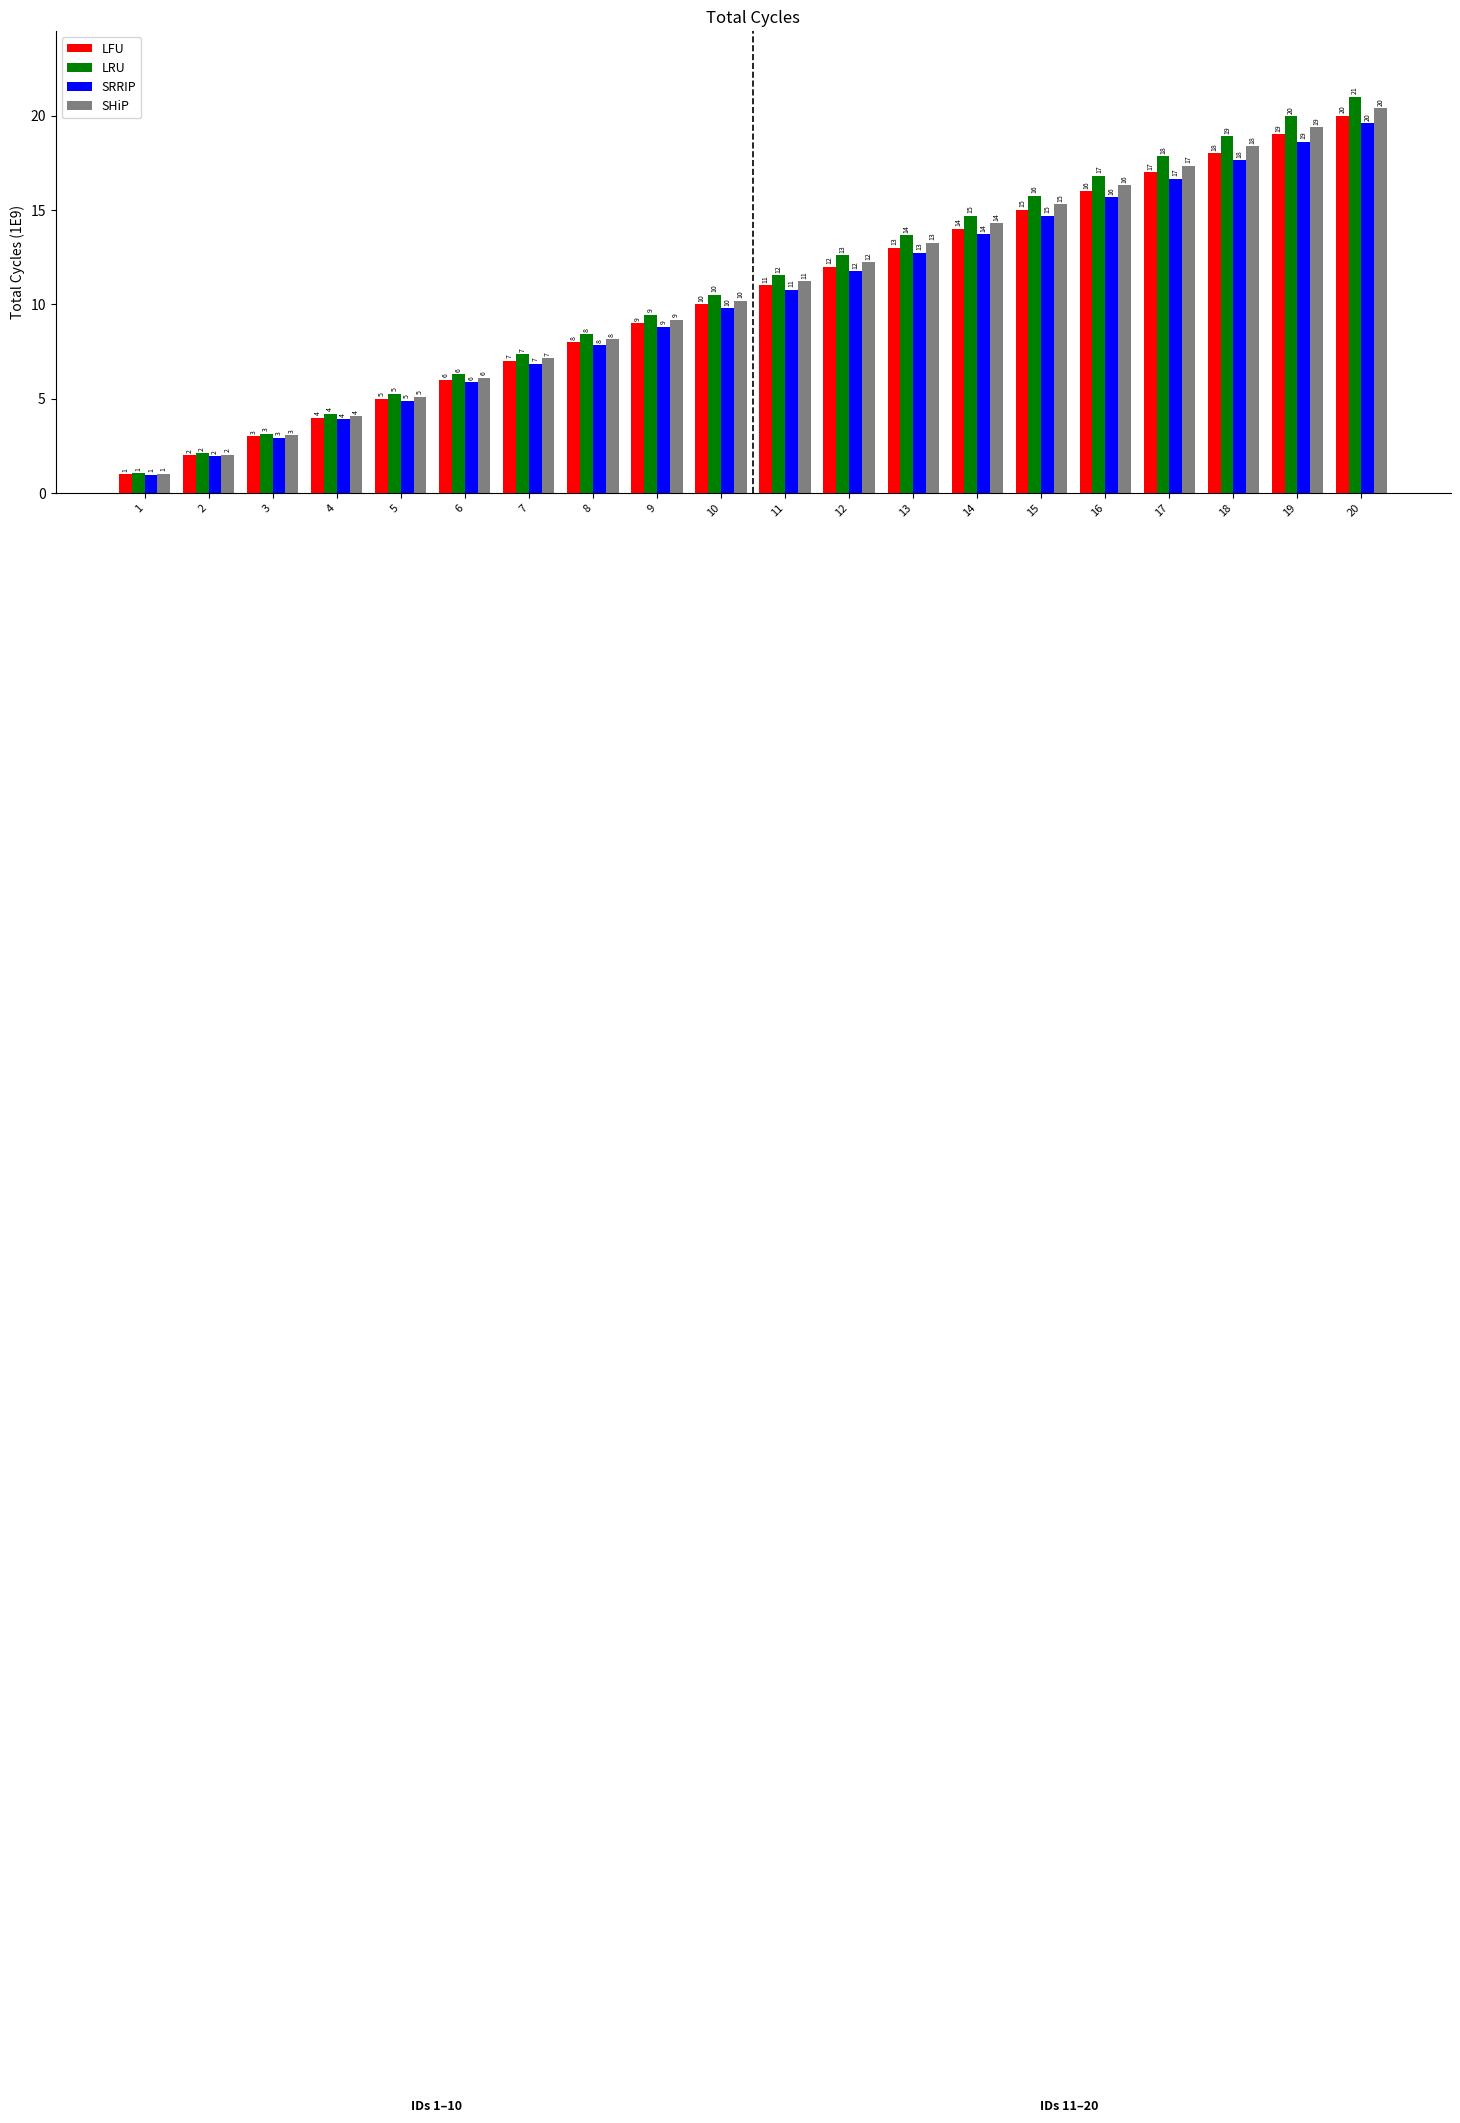

What is the spread (max minus min) of values at 13?

0.9